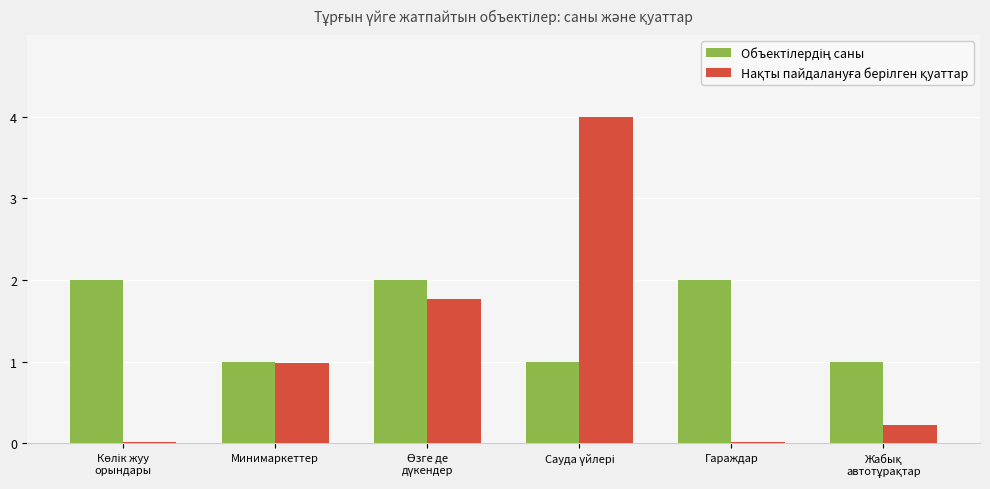

What is the maximum value shown in the chart?

4.0